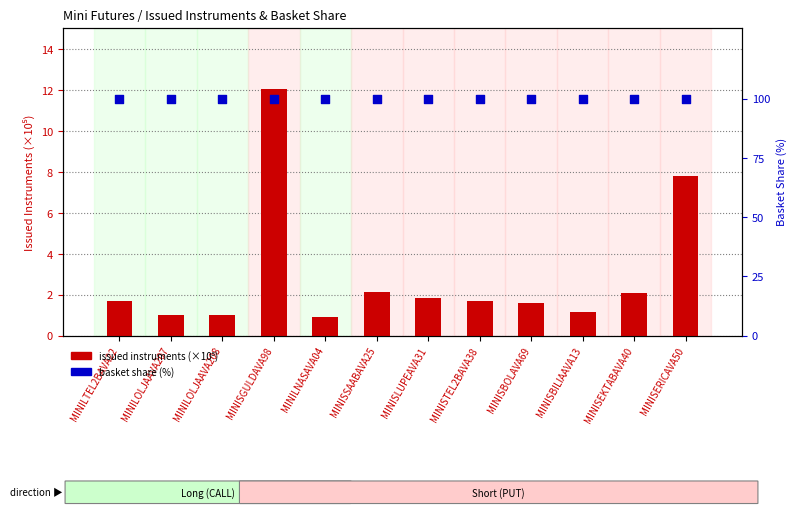

Is the value of basket share (%) at MINISTEL2BAVA38 greater than the value of issued instruments (×10⁵) at MINILOLJAAVA207?

Yes